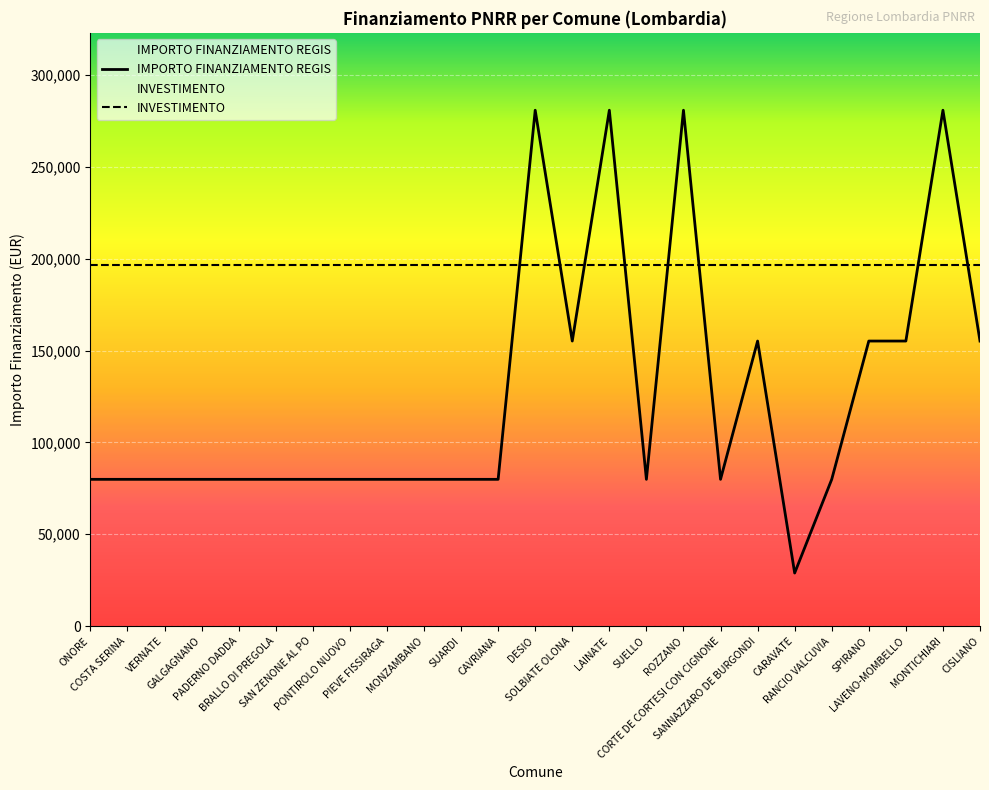

Rank the categories by value from lowest to highest.

CARAVATE, ONORE, COSTA SERINA, VERNATE, GALGAGNANO, PADERNO DADDA, BRALLO DI PREGOLA, SAN ZENONE AL PO, PONTIROLO NUOVO, PIEVE FISSIRAGA, MONZAMBANO, SUARDI, CAVRIANA, SUELLO, CORTE DE CORTESI CON CIGNONE, RANCIO VALCUVIA, SOLBIATE OLONA, SANNAZZARO DE BURGONDI, SPIRANO, LAVENO-MOMBELLO, CISLIANO, DESIO, LAINATE, ROZZANO, MONTICHIARI